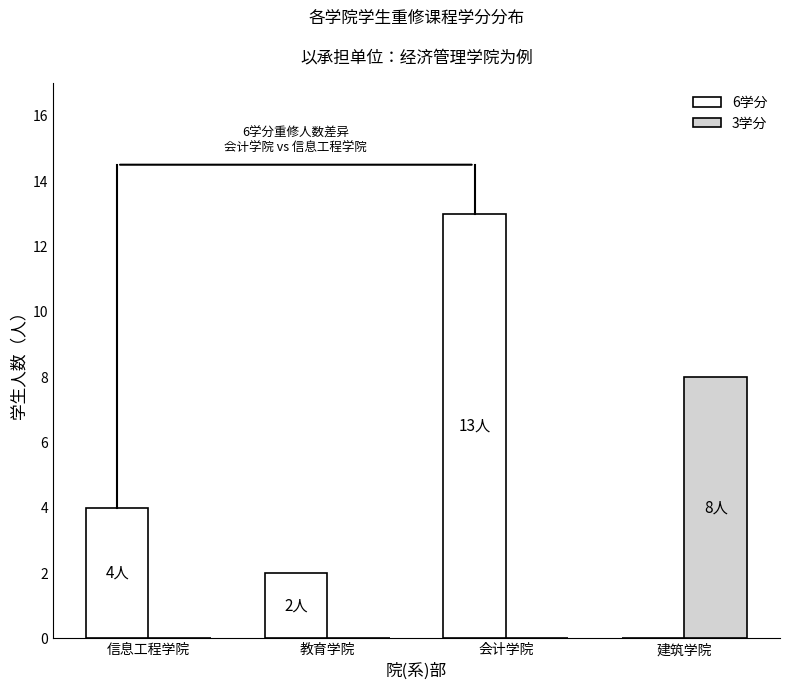

Is the value of 6学分 at 会计学院 greater than the value of 3学分 at 建筑学院?

Yes